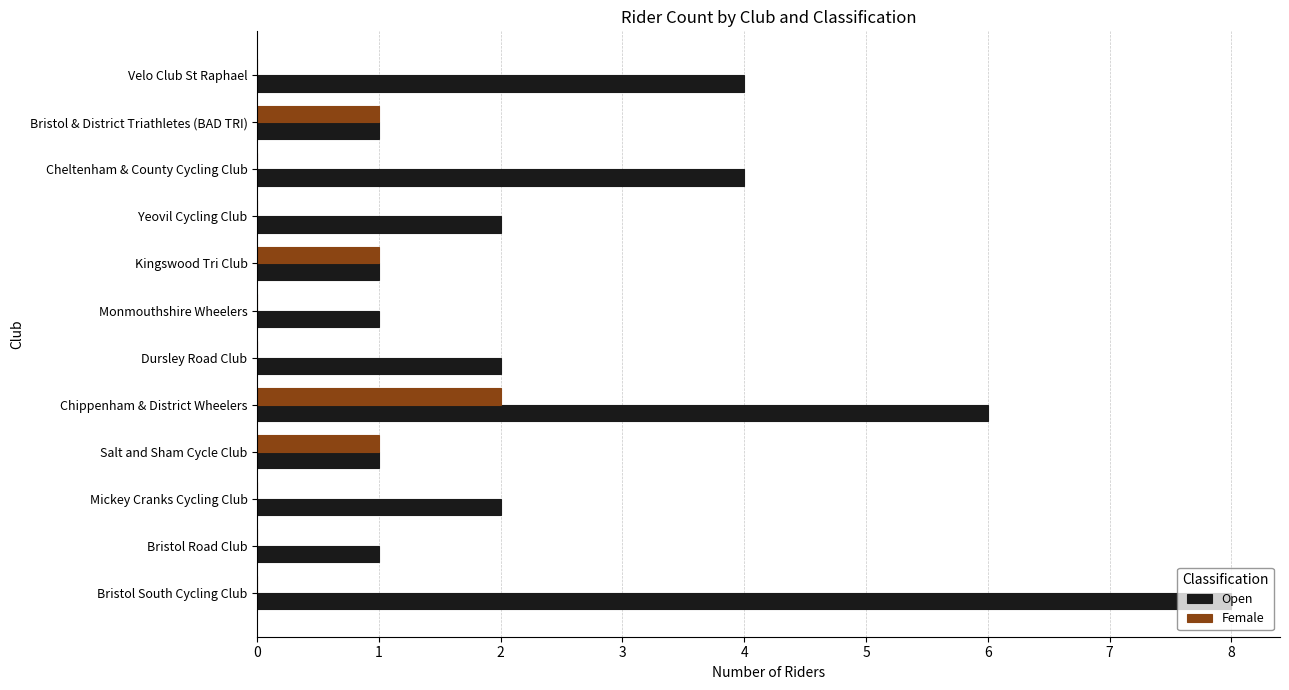

Which series has the largest total across all categories?

Open